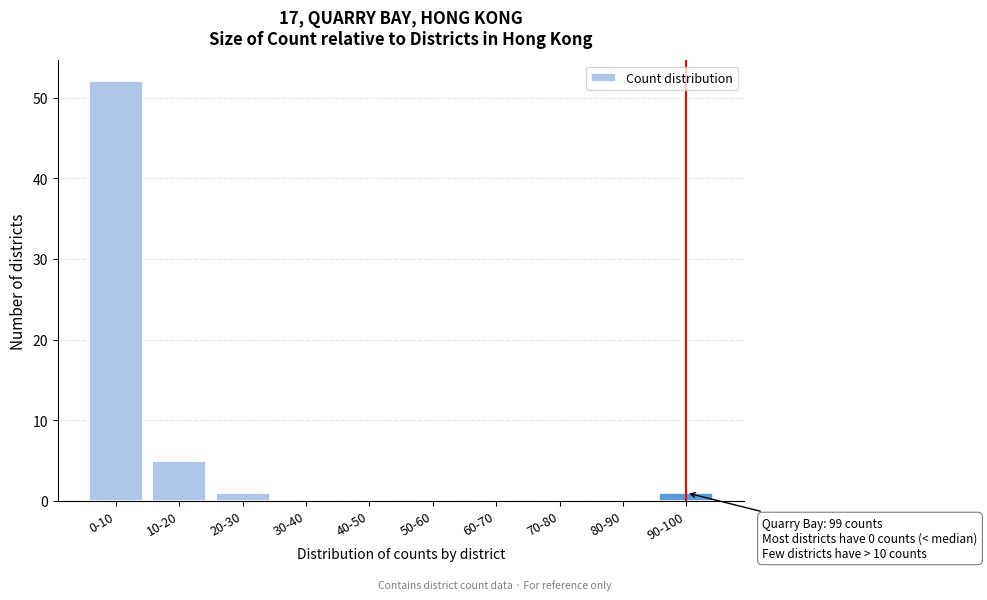

Reading left to right, list all the values displayed in this chart.

0-10=52	10-20=5	20-30=1	30-40=0	40-50=0	50-60=0	60-70=0	70-80=0	80-90=0	90-100=1